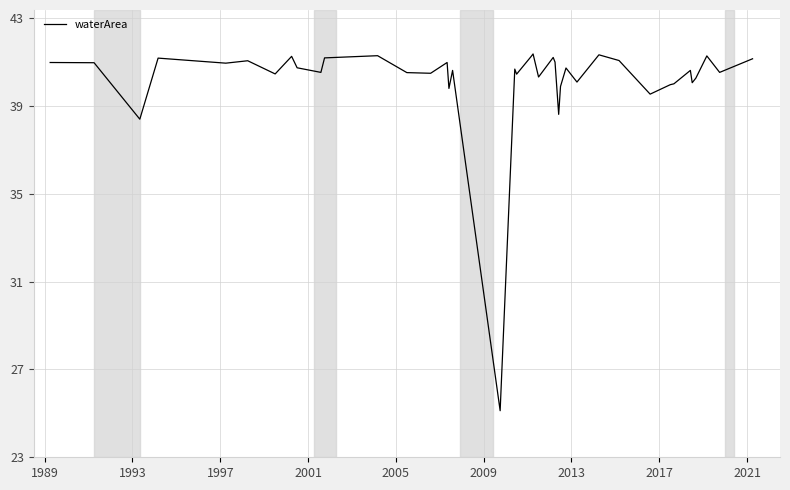

What is the minimum value shown in the chart?

25.1